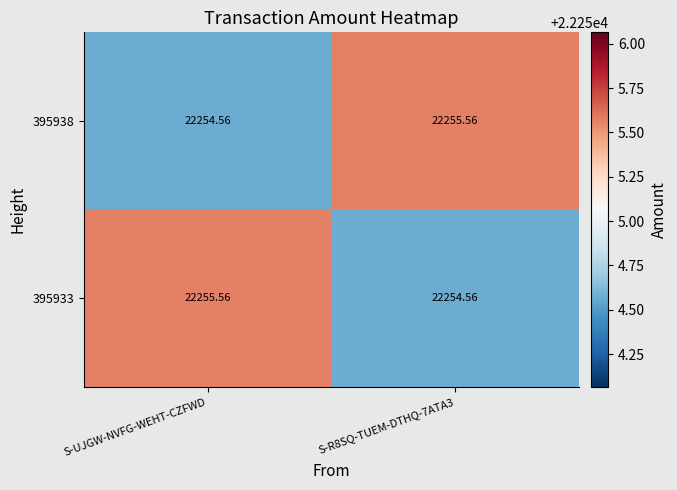

At which label does 395933 first exceed 22255?

S-UJGW-NVFG-WEHT-CZFWD